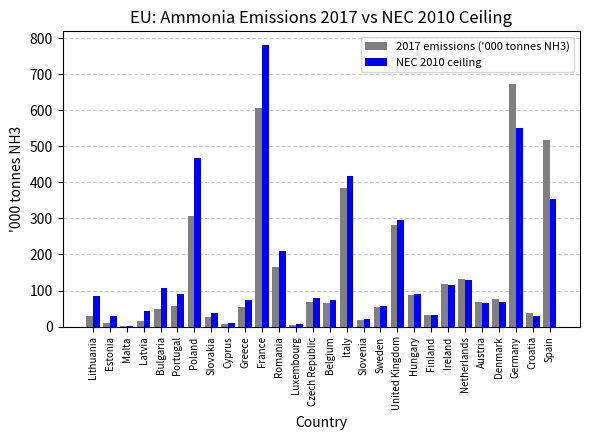

What is the greatest value displayed?

780.0